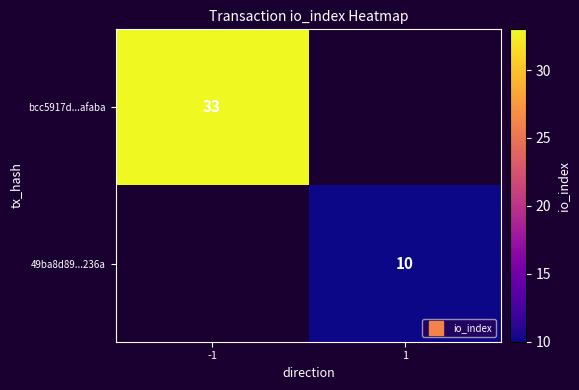

What is the maximum value for bcc5917d...afaba?

33.0